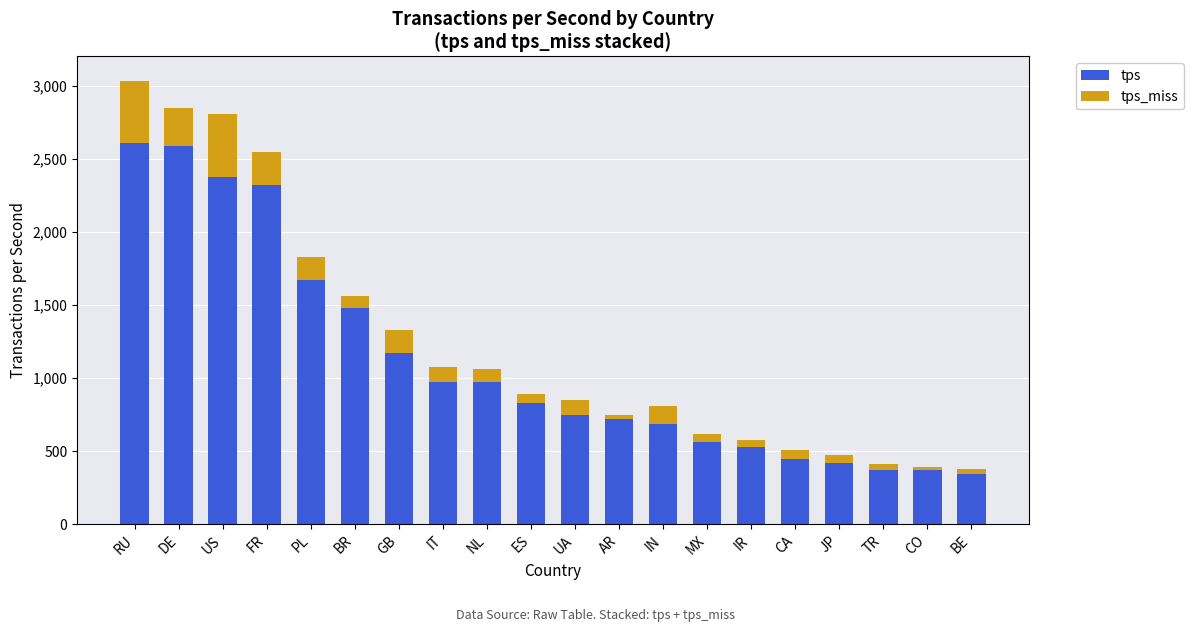

What is the difference between the tps values at GB and NL?

199.2